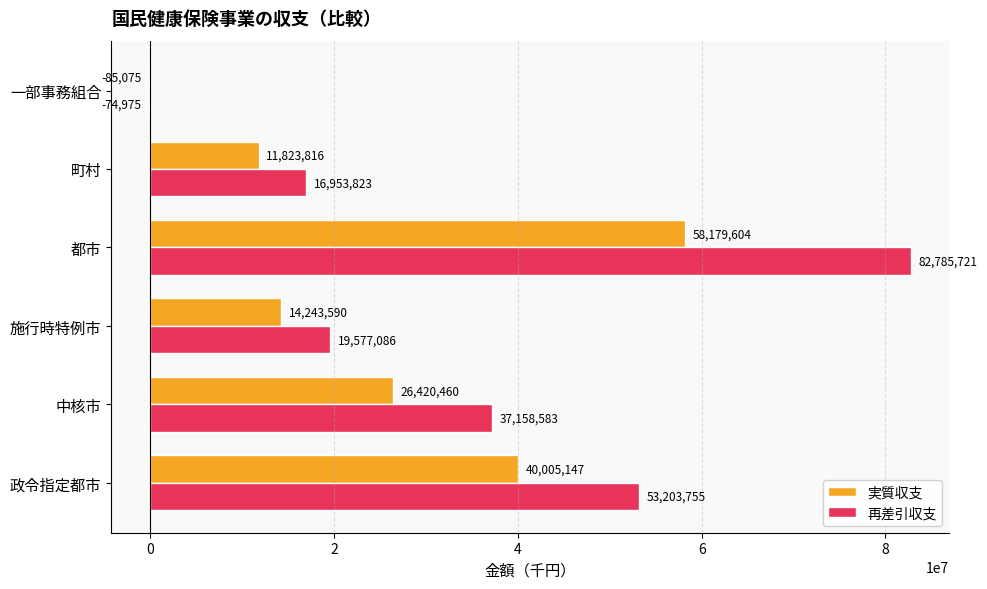

Is it true that 実質収支 equals 40005147 at 政令指定都市?

True